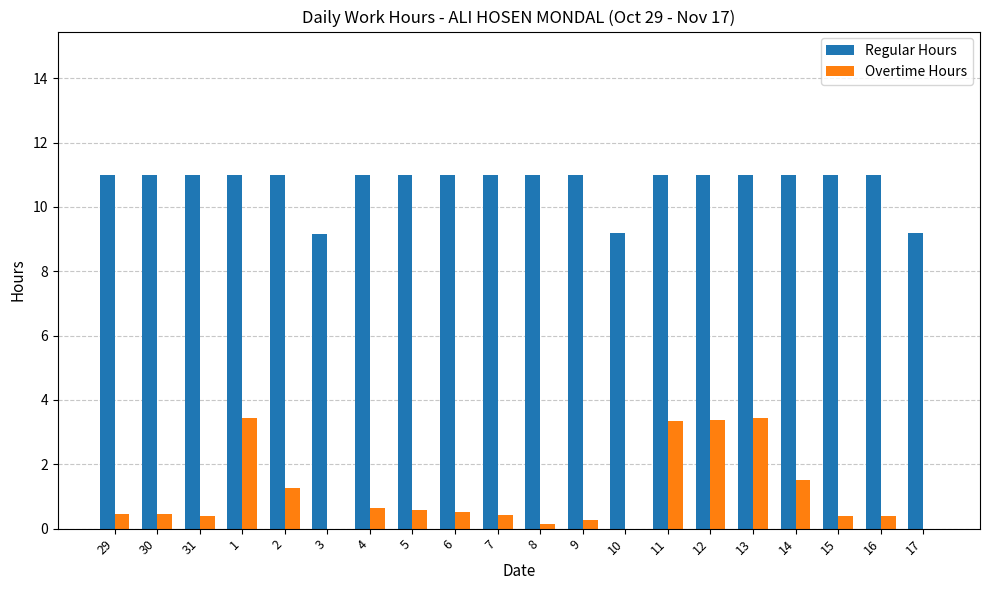

What is the sum of all Regular Hours values?

214.6